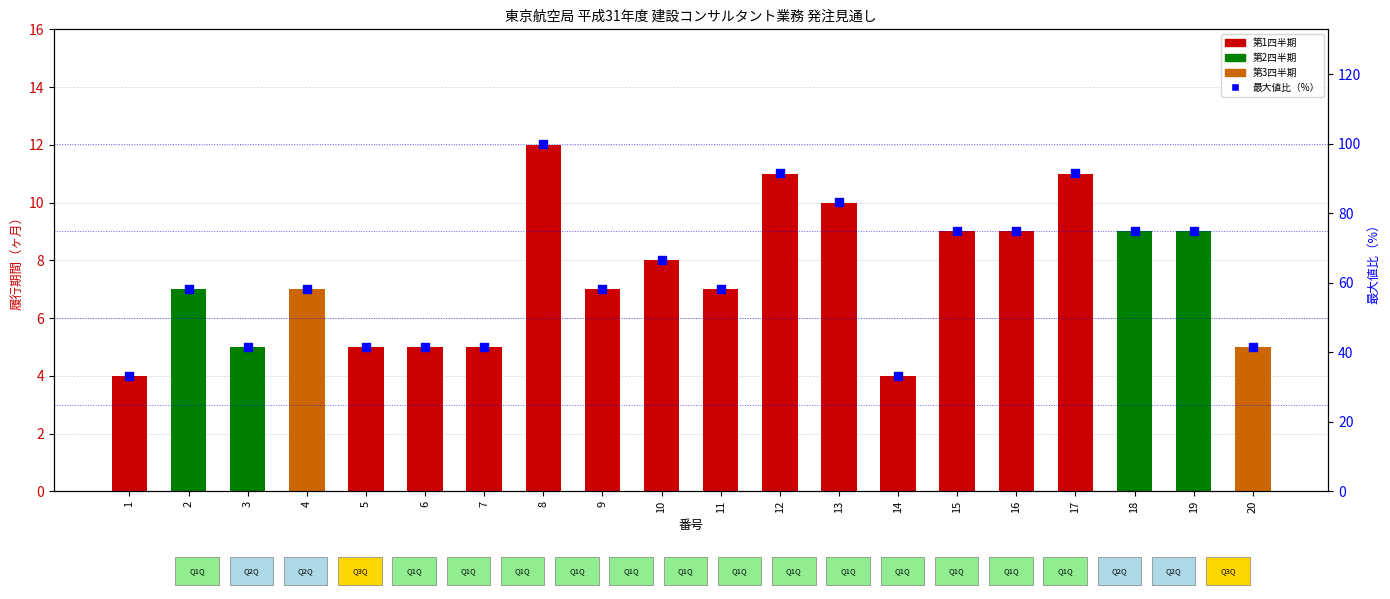

Which series has the widest spread of Y values?

最大値比（%）